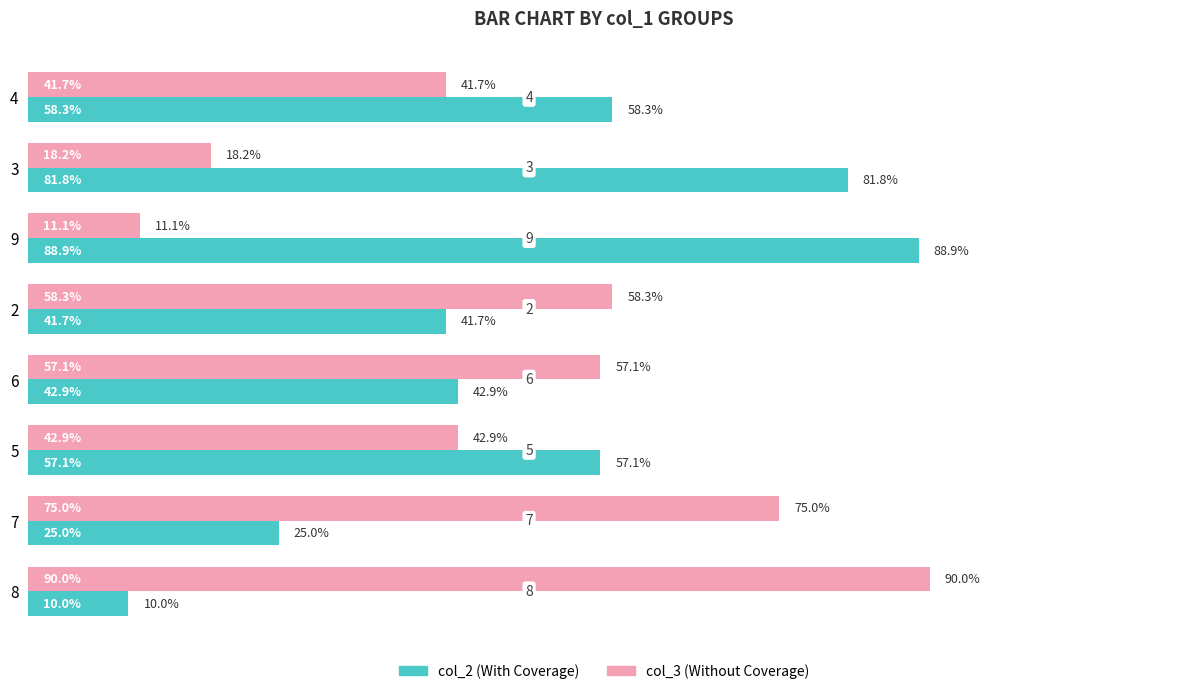

At 5, list the series in order from largest to smallest.

col_2 (With Coverage), col_3 (Without Coverage)